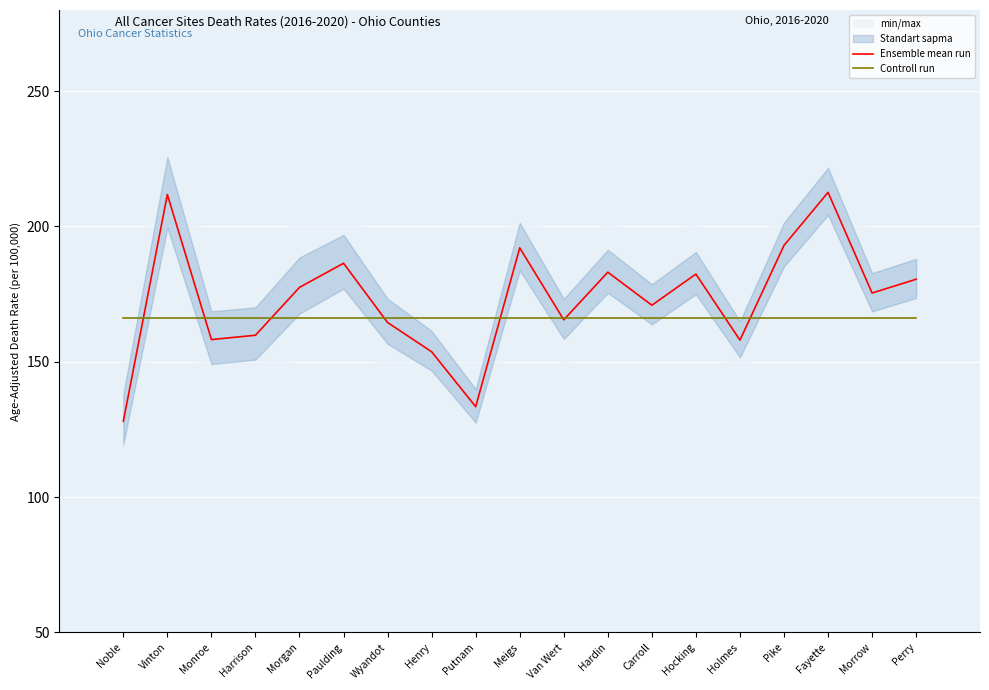

Is the value of Ensemble mean run at Morgan greater than the value of Controll run at Morgan?

Yes